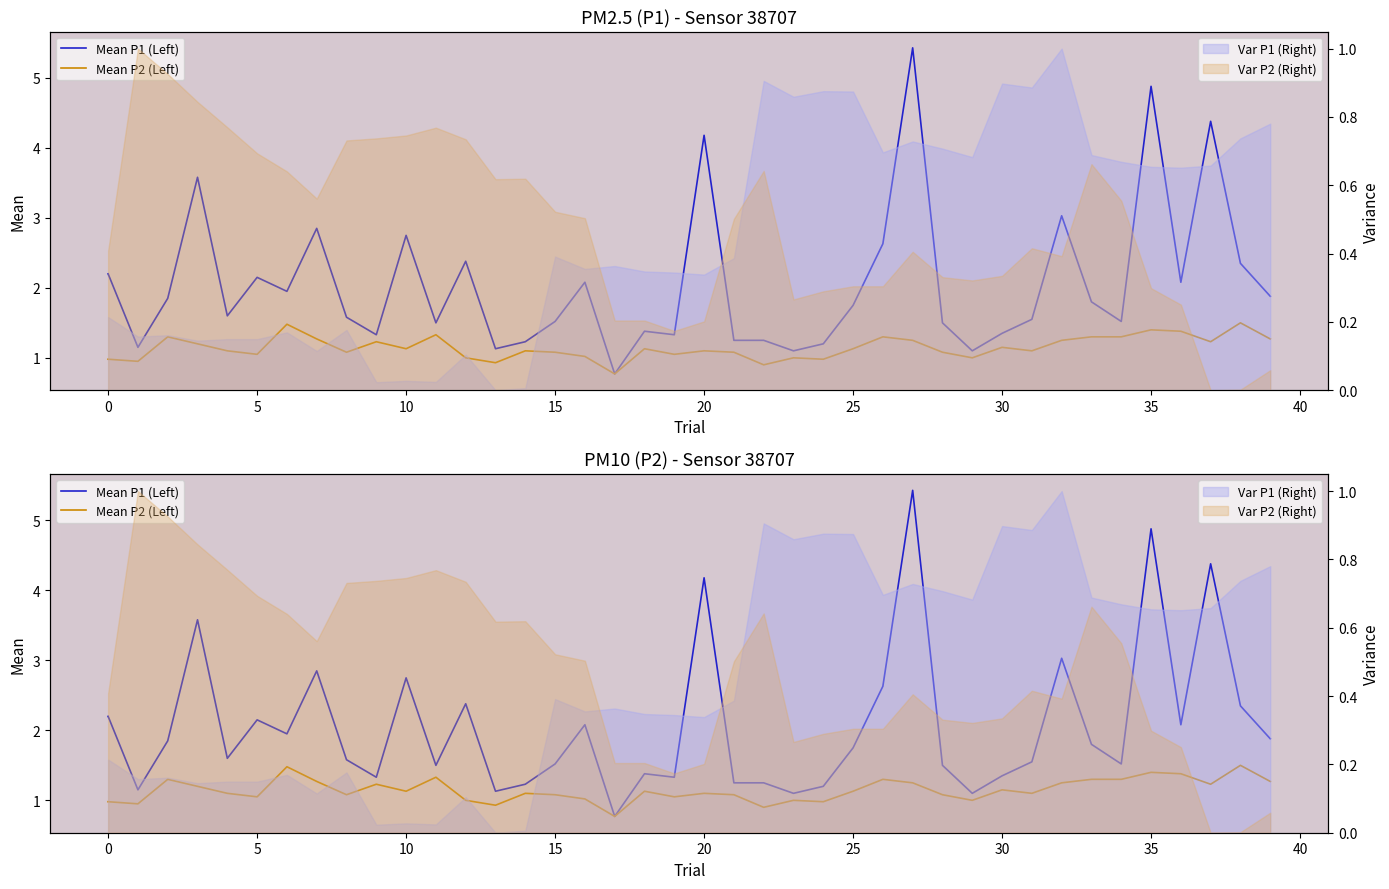

Which series has the largest total across all categories?

Mean P1 (Left)